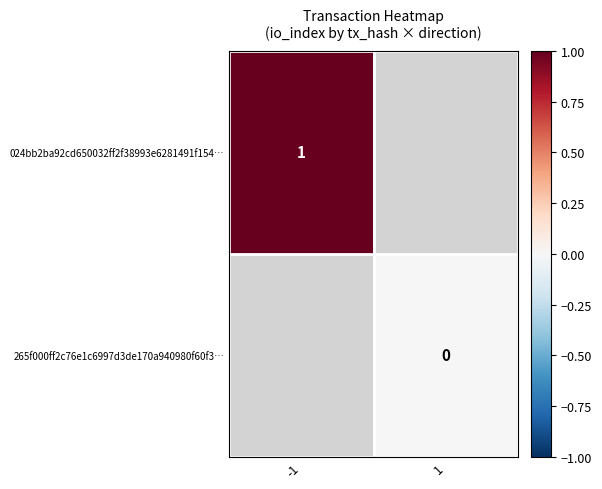

The 024bb2ba92cd650032ff2f38993e6281491f154… series shows 1 at -1. True or false?

True